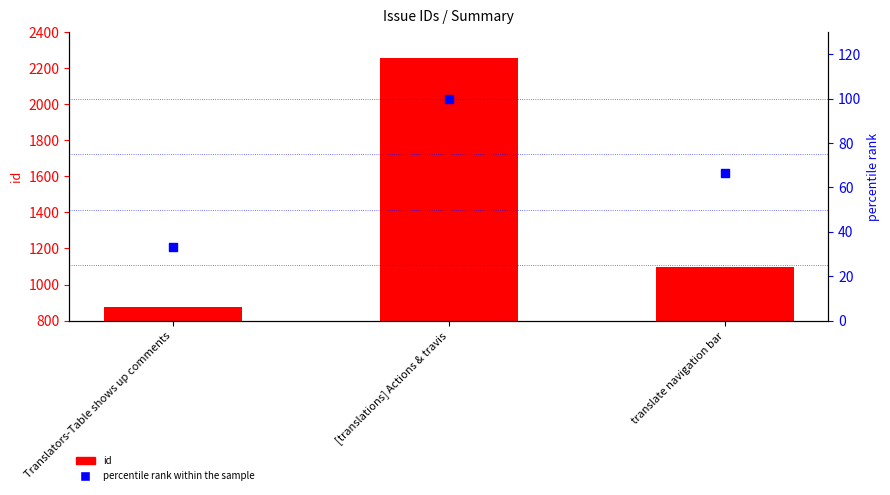

Which series contains the lowest Y value?

percentile rank within the sample